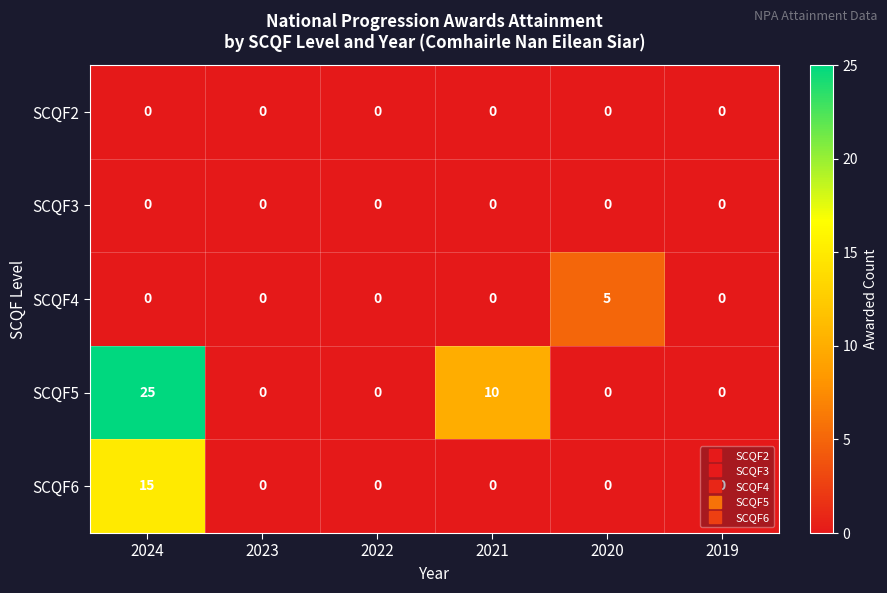

The value of SCQF2 at 2020 is 0. True or false?

True